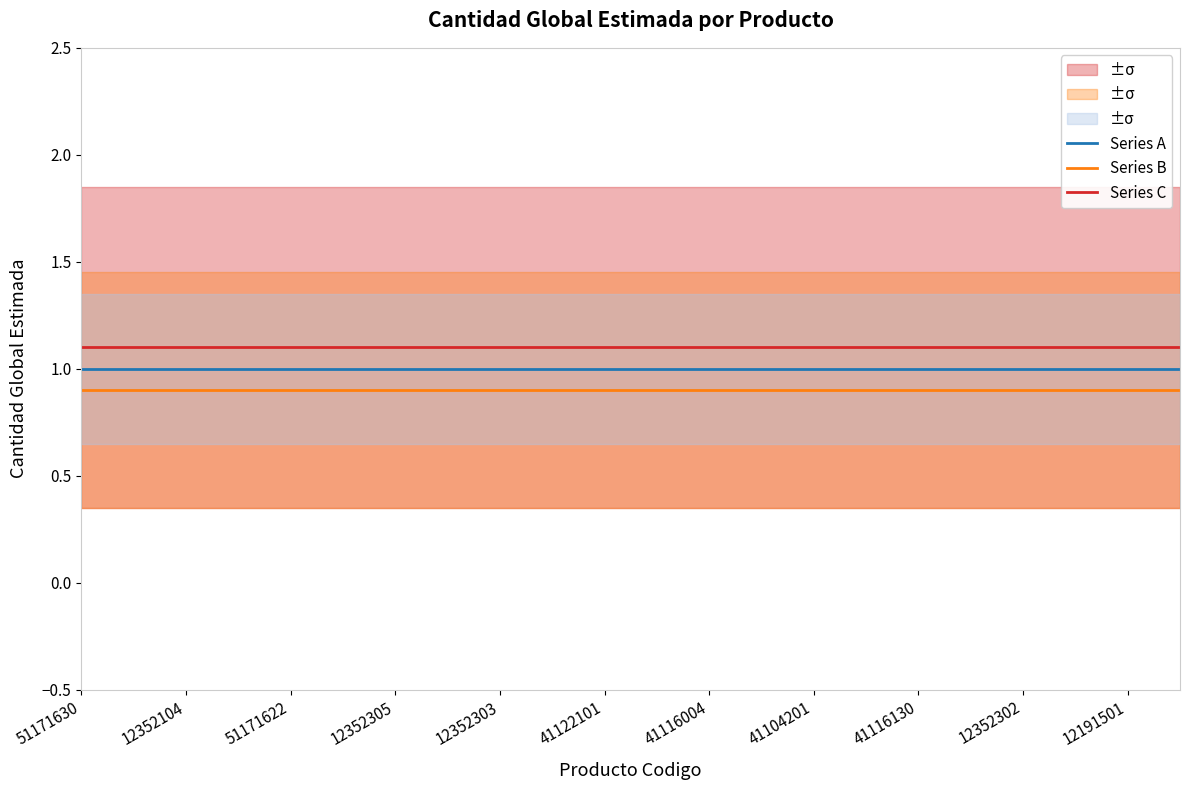

What is the value of the Series A point at the 17th from the left?

1.0